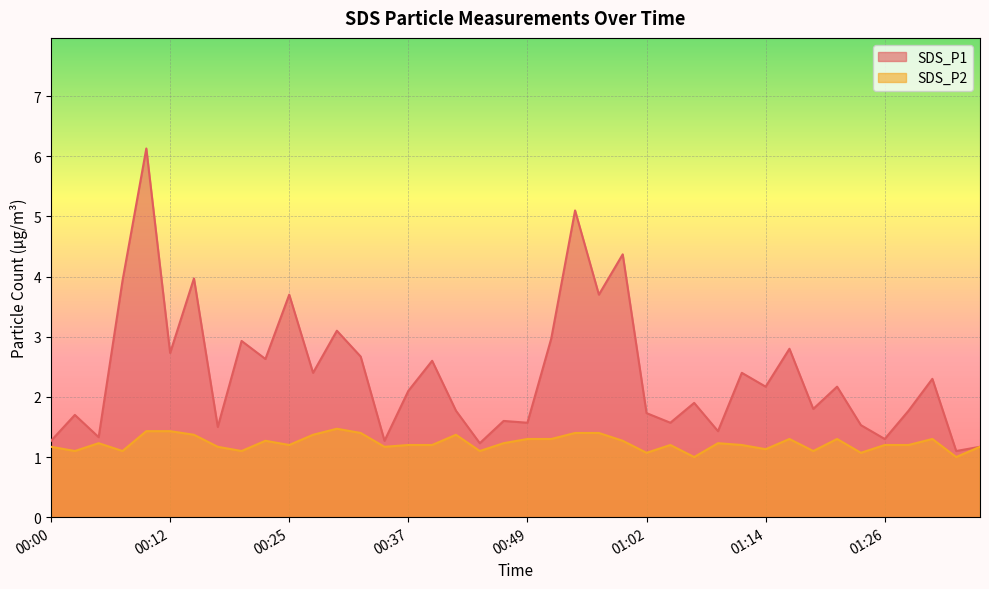

Is it true that SDS_P1 equals 7.7 at 00:54?

False